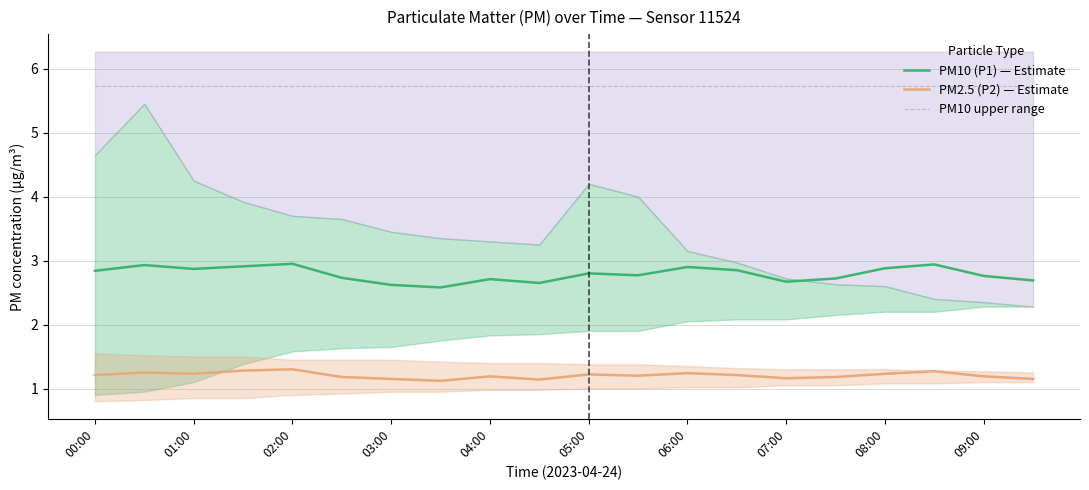

What is the highest value of the PM2.5 (P2) — Estimate series?

1.3